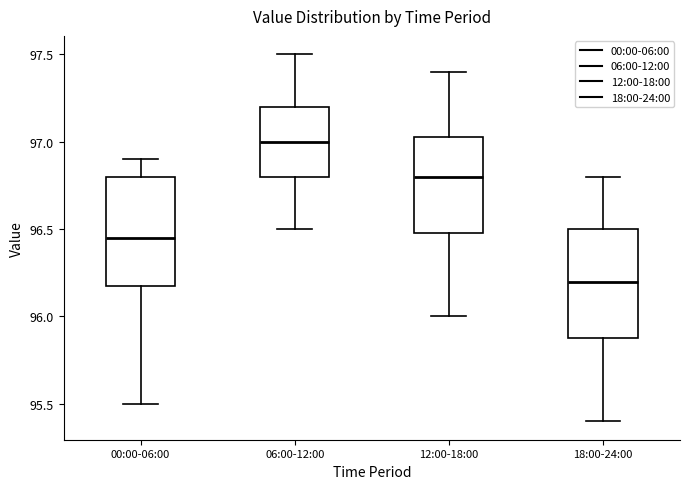

Reading left to right, transcribe this box plot: for each box, give where its median line is, the range the box spans, and where its two whiskers end, as read against the y-axis. The values are not printed on the chart, so give them approximately, as read against the axis.

00:00-06:00: median 96.45, box 96.20 to 96.80, whiskers 95.50 to 96.90
06:00-12:00: median 97.00, box 96.80 to 97.20, whiskers 96.50 to 97.50
12:00-18:00: median 96.80, box 96.50 to 97.05, whiskers 96.00 to 97.40
18:00-24:00: median 96.20, box 95.90 to 96.50, whiskers 95.40 to 96.80